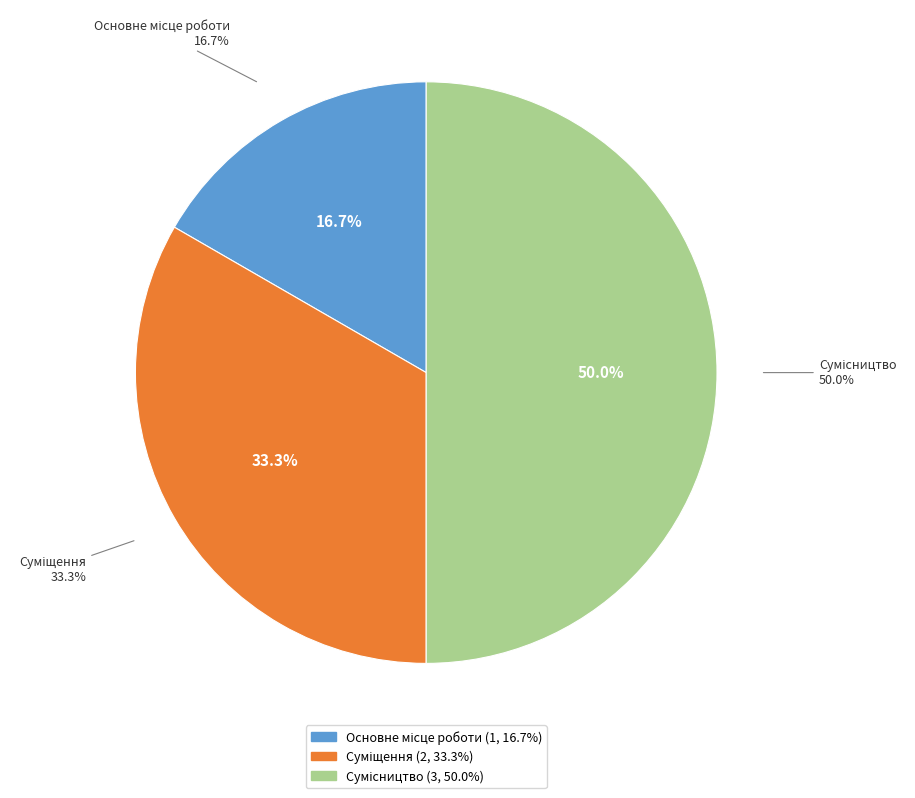

Is it true that Суміщення is 33% of the pie?

True